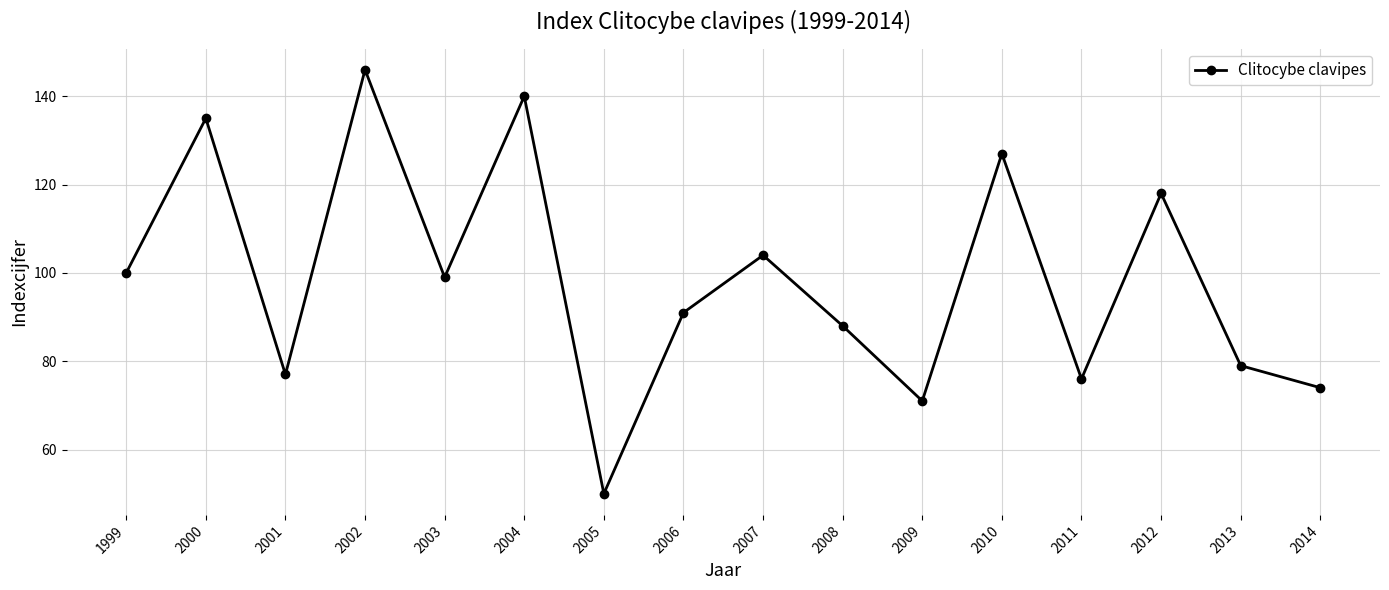

At which label does the data first exceed 99?

1999